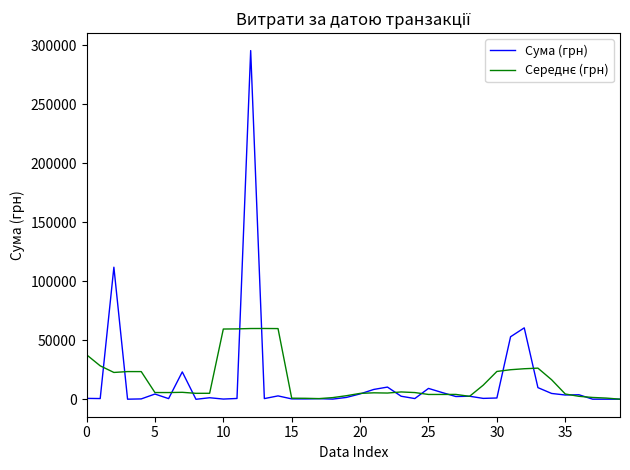

Which series has the largest range (max minus min)?

Сума (грн)